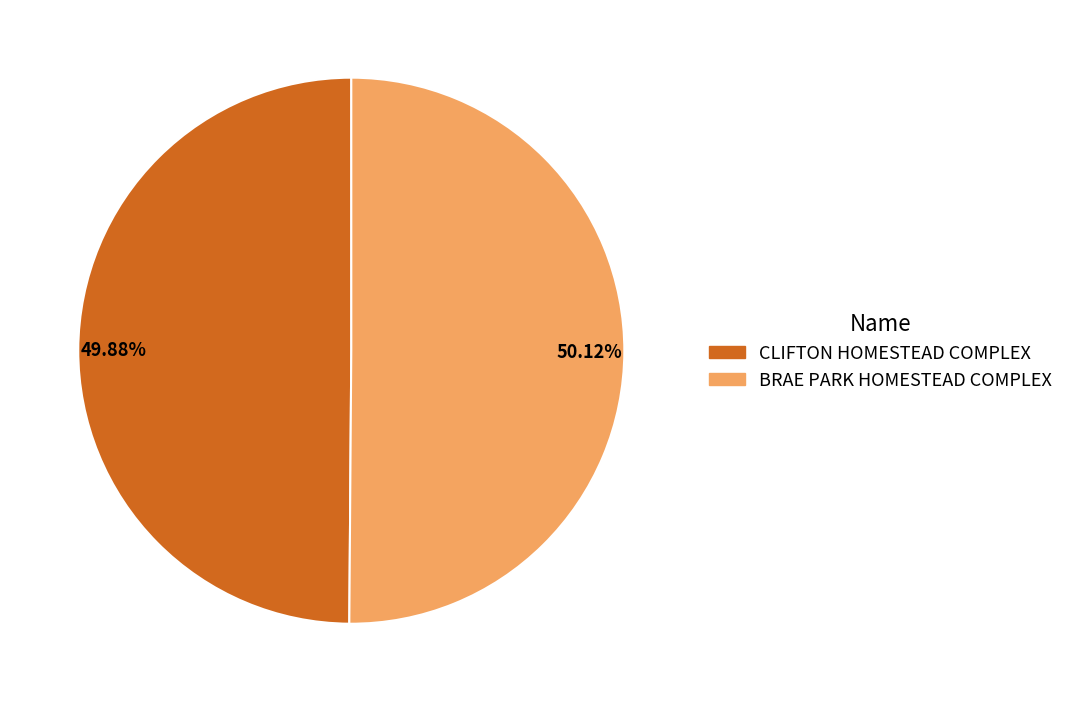

How many slices are in this pie chart?

2